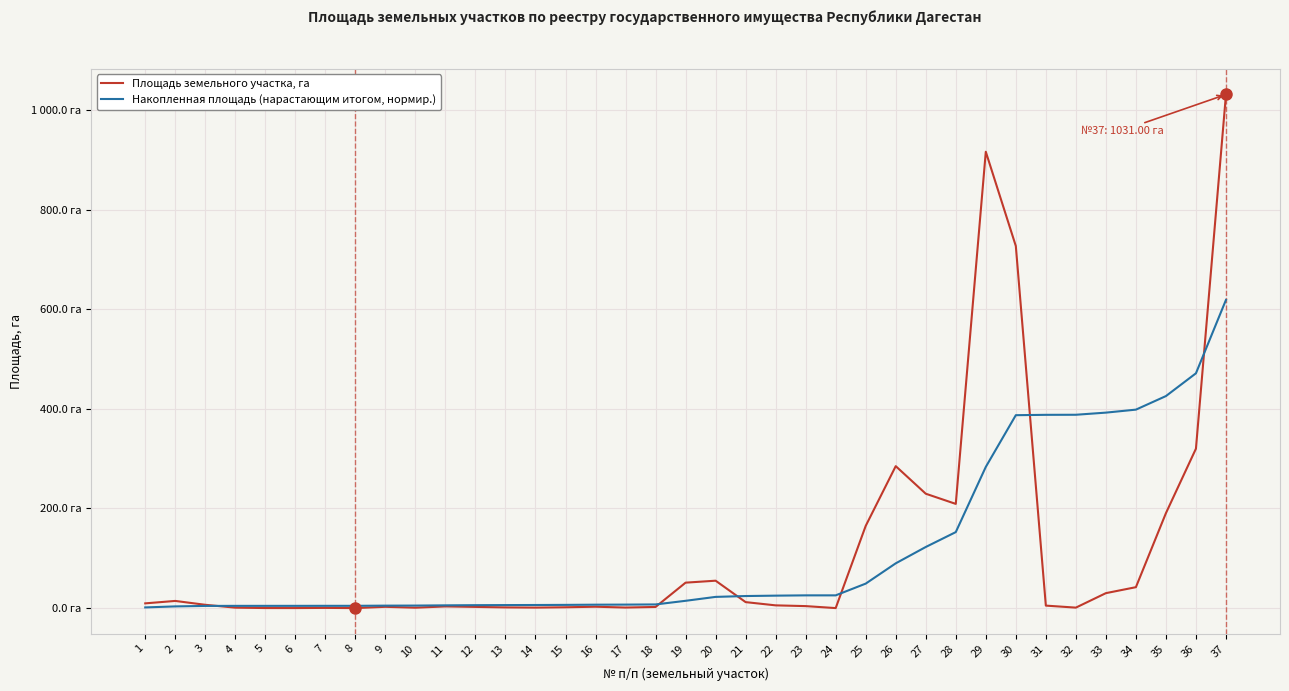

True or false: Площадь земельного участка, га has more than 2 interior local peaks.

True